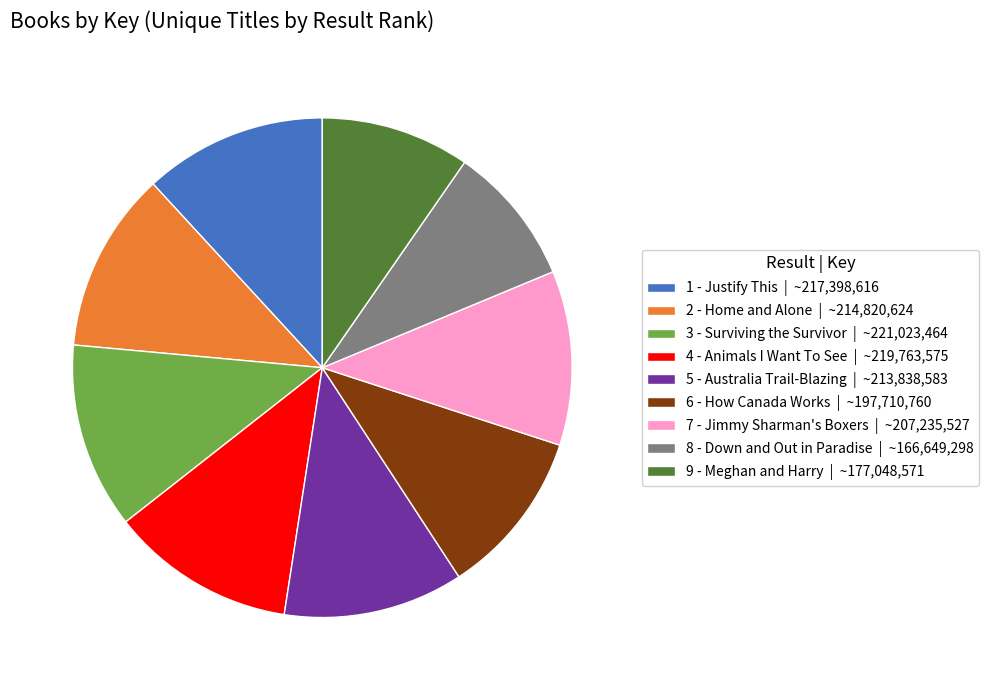

Is it true that 2 - Home and Alone | ~214,820,624 is 12% of the pie?

True